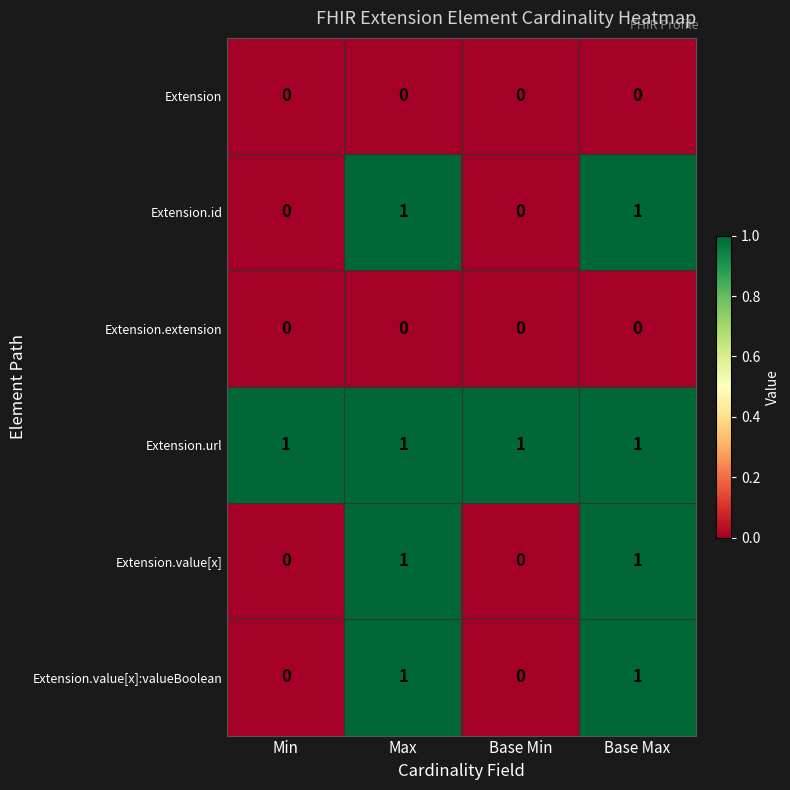

Which series has the largest total across all categories?

Extension.url